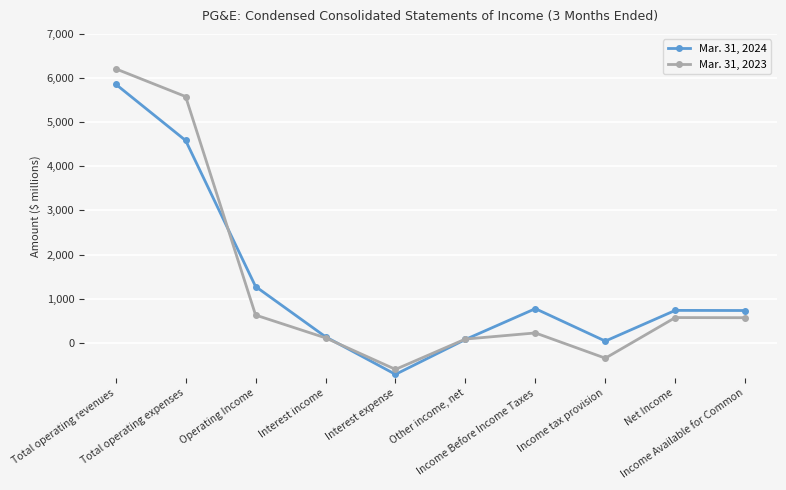

True or false: Mar. 31, 2024 has a value of 4585 at Total operating expenses.

True